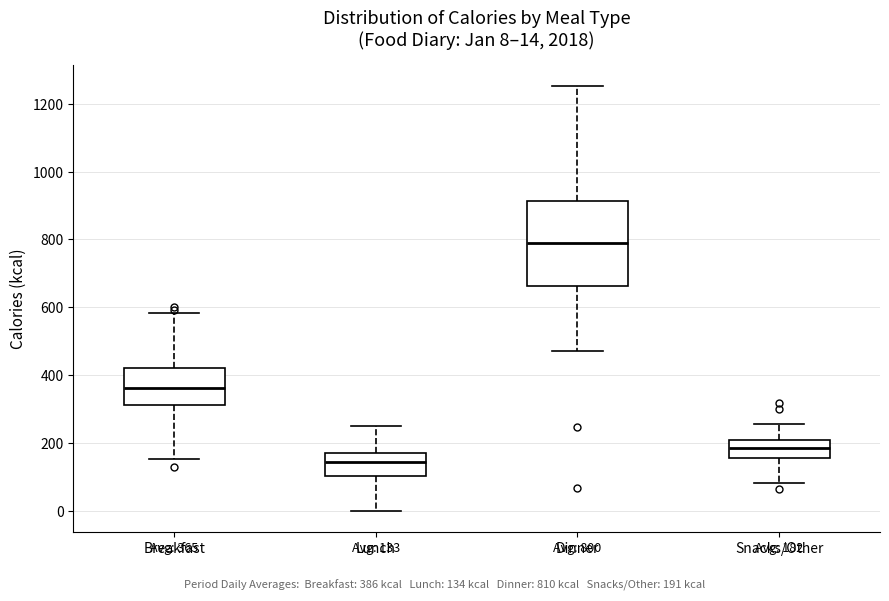

Which box is the tallest, from its lower edge to its upper edge?

Dinner